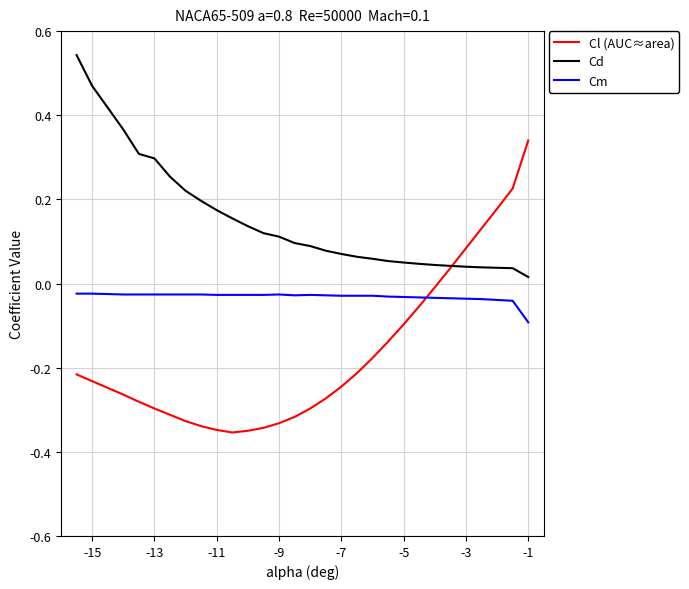

List the series in order of their overall mean, highest first.

Cd, Cm, Cl (AUC≈area)